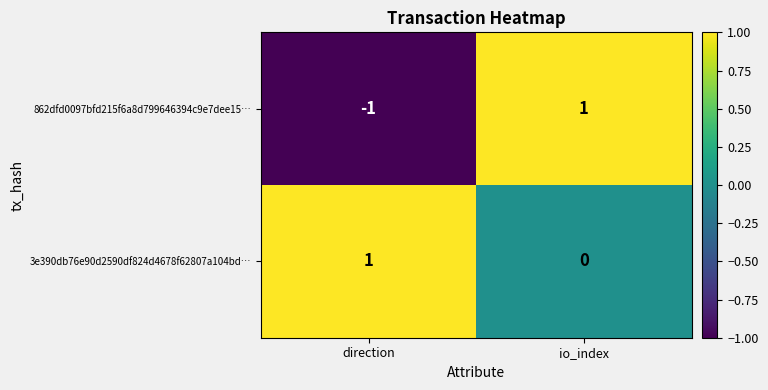

Which series changed the most between direction and io_index?

862dfd0097bfd215f6a8d799646394c9e7dee15…